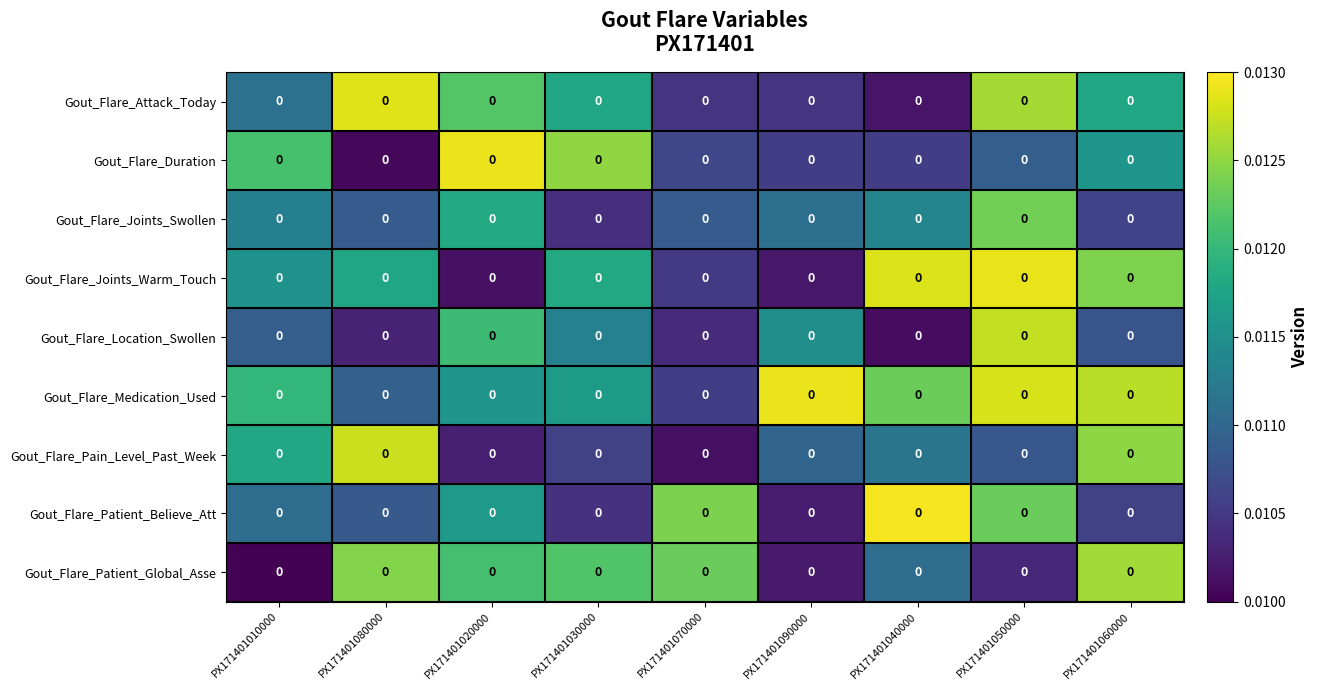

Reading left to right, list all the values displayed in this chart.

Gout_Flare_Attack_Today: PX171401010000=0.0	PX171401080000=0.0	PX171401020000=0.0	PX171401030000=0.0	PX171401070000=0.0	PX171401090000=0.0	PX171401040000=0.0	PX171401050000=0.0	PX171401060000=0.0
Gout_Flare_Duration: PX171401010000=0.0	PX171401080000=0.0	PX171401020000=0.0	PX171401030000=0.0	PX171401070000=0.0	PX171401090000=0.0	PX171401040000=0.0	PX171401050000=0.0	PX171401060000=0.0
Gout_Flare_Joints_Swollen: PX171401010000=0.0	PX171401080000=0.0	PX171401020000=0.0	PX171401030000=0.0	PX171401070000=0.0	PX171401090000=0.0	PX171401040000=0.0	PX171401050000=0.0	PX171401060000=0.0
Gout_Flare_Joints_Warm_Touch: PX171401010000=0.0	PX171401080000=0.0	PX171401020000=0.0	PX171401030000=0.0	PX171401070000=0.0	PX171401090000=0.0	PX171401040000=0.0	PX171401050000=0.0	PX171401060000=0.0
Gout_Flare_Location_Swollen: PX171401010000=0.0	PX171401080000=0.0	PX171401020000=0.0	PX171401030000=0.0	PX171401070000=0.0	PX171401090000=0.0	PX171401040000=0.0	PX171401050000=0.0	PX171401060000=0.0
Gout_Flare_Medication_Used: PX171401010000=0.0	PX171401080000=0.0	PX171401020000=0.0	PX171401030000=0.0	PX171401070000=0.0	PX171401090000=0.0	PX171401040000=0.0	PX171401050000=0.0	PX171401060000=0.0
Gout_Flare_Pain_Level_Past_Week: PX171401010000=0.0	PX171401080000=0.0	PX171401020000=0.0	PX171401030000=0.0	PX171401070000=0.0	PX171401090000=0.0	PX171401040000=0.0	PX171401050000=0.0	PX171401060000=0.0
Gout_Flare_Patient_Believe_Att: PX171401010000=0.0	PX171401080000=0.0	PX171401020000=0.0	PX171401030000=0.0	PX171401070000=0.0	PX171401090000=0.0	PX171401040000=0.0	PX171401050000=0.0	PX171401060000=0.0
Gout_Flare_Patient_Global_Asse: PX171401010000=0.0	PX171401080000=0.0	PX171401020000=0.0	PX171401030000=0.0	PX171401070000=0.0	PX171401090000=0.0	PX171401040000=0.0	PX171401050000=0.0	PX171401060000=0.0